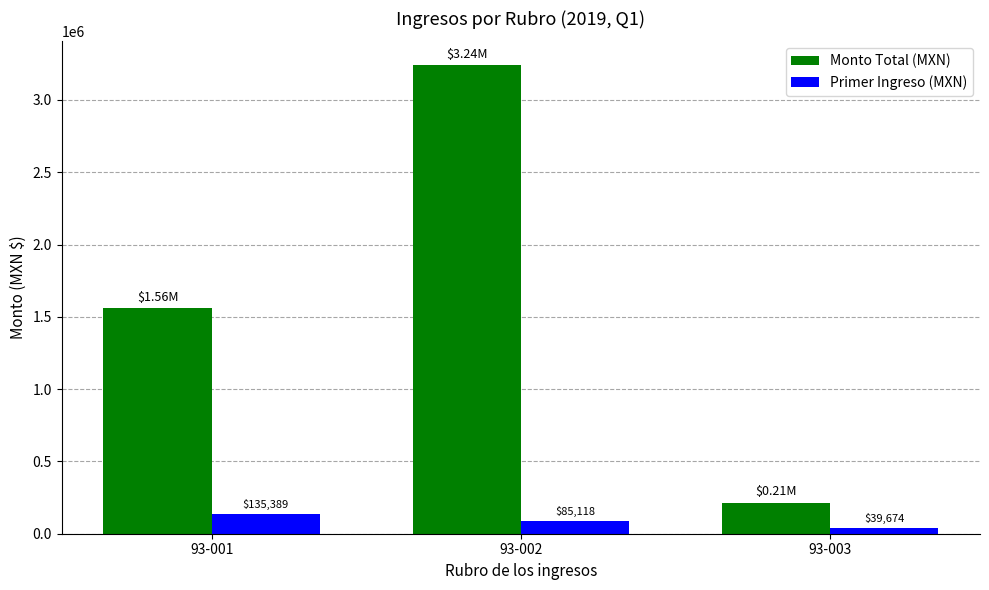

True or false: Monto Total (MXN) has a value of 1841809.3 at 93-002.

False